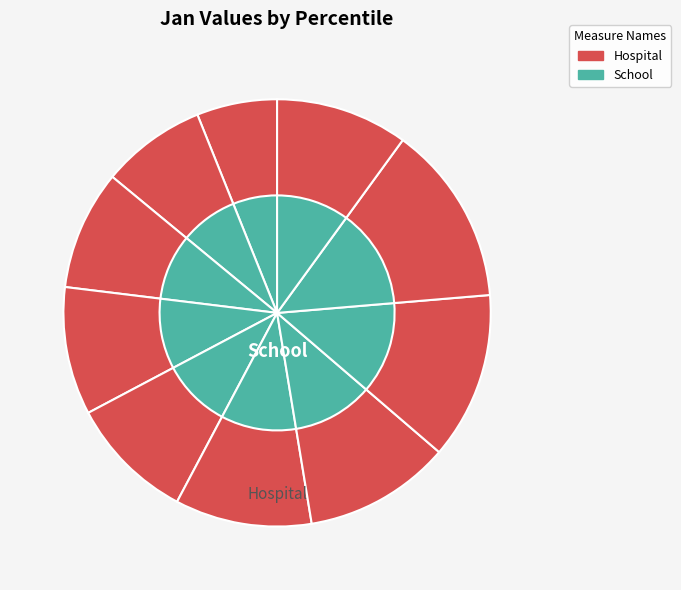

Which category has the smallest portion of the pie?

pct05